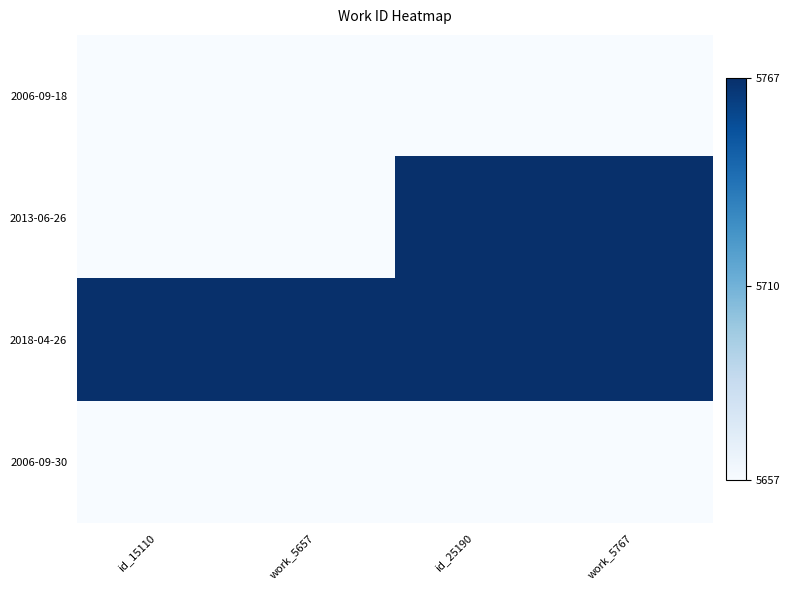

List the series in order of their peak value, lowest first.

2006-09-18, 2006-09-30, 2013-06-26, 2018-04-26